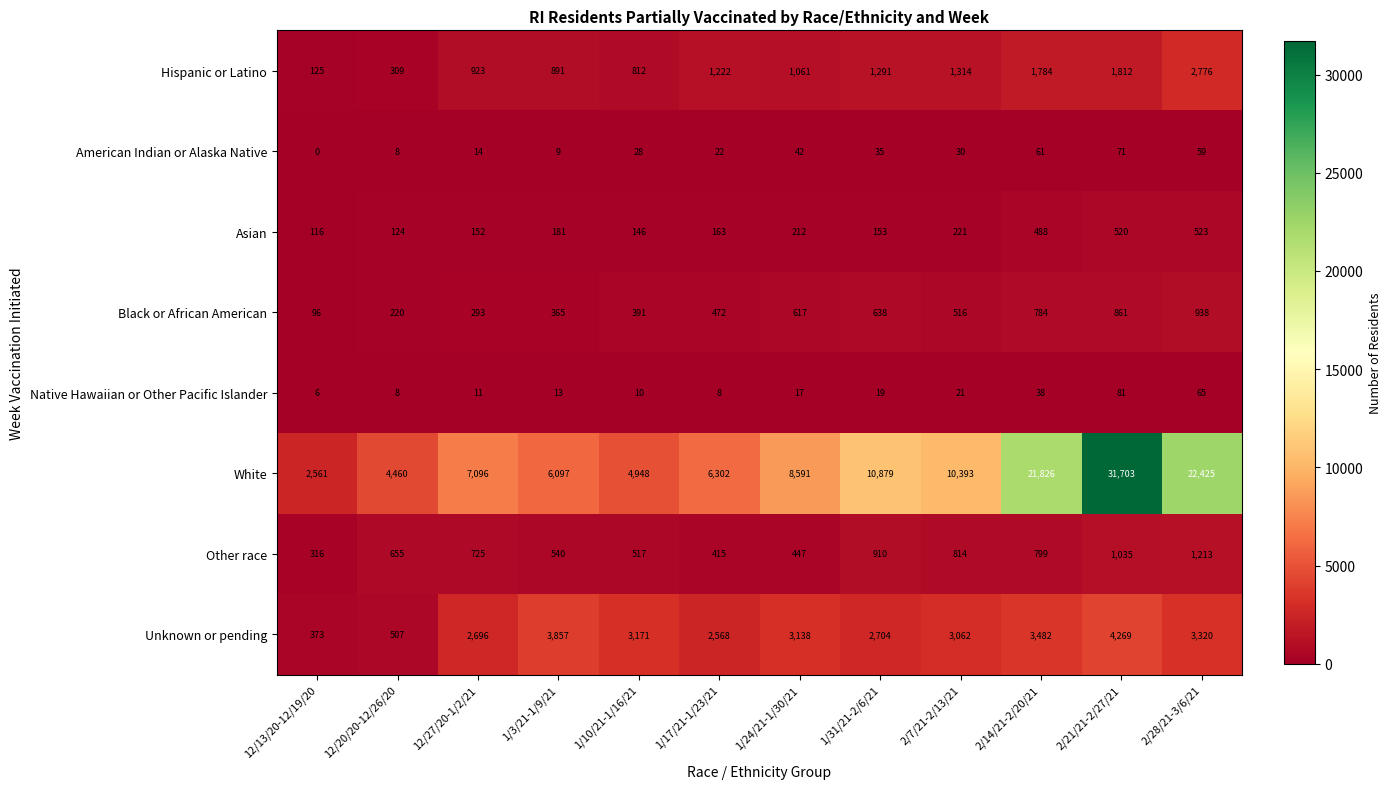

Is it true that American Indian or Alaska Native equals 58 at 1/24/21-1/30/21?

False